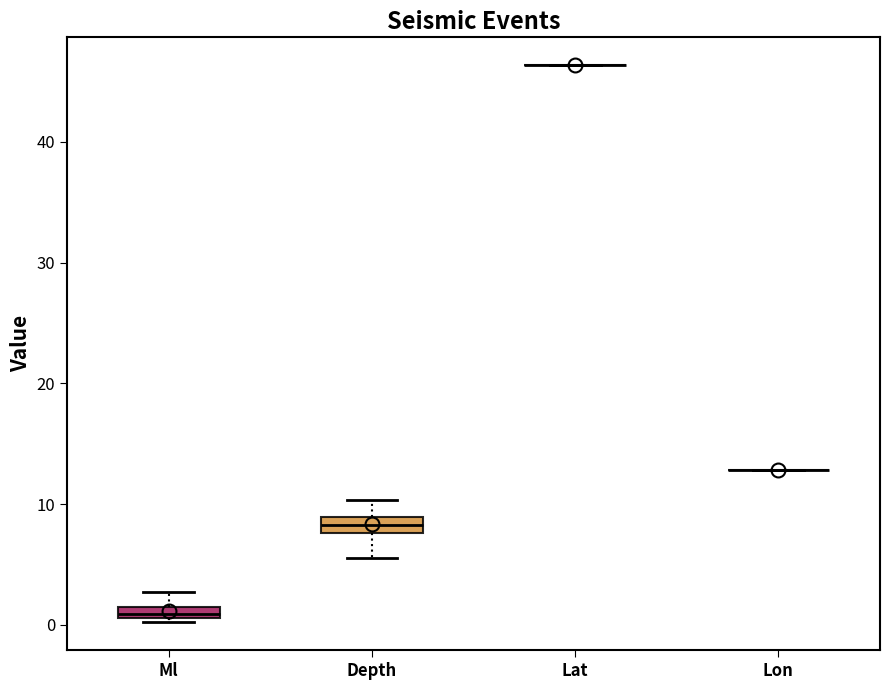

Where does the upper whisker of the box for Ml end on the y-axis? The values are not printed on the chart, so give them approximately, as read against the axis.

3